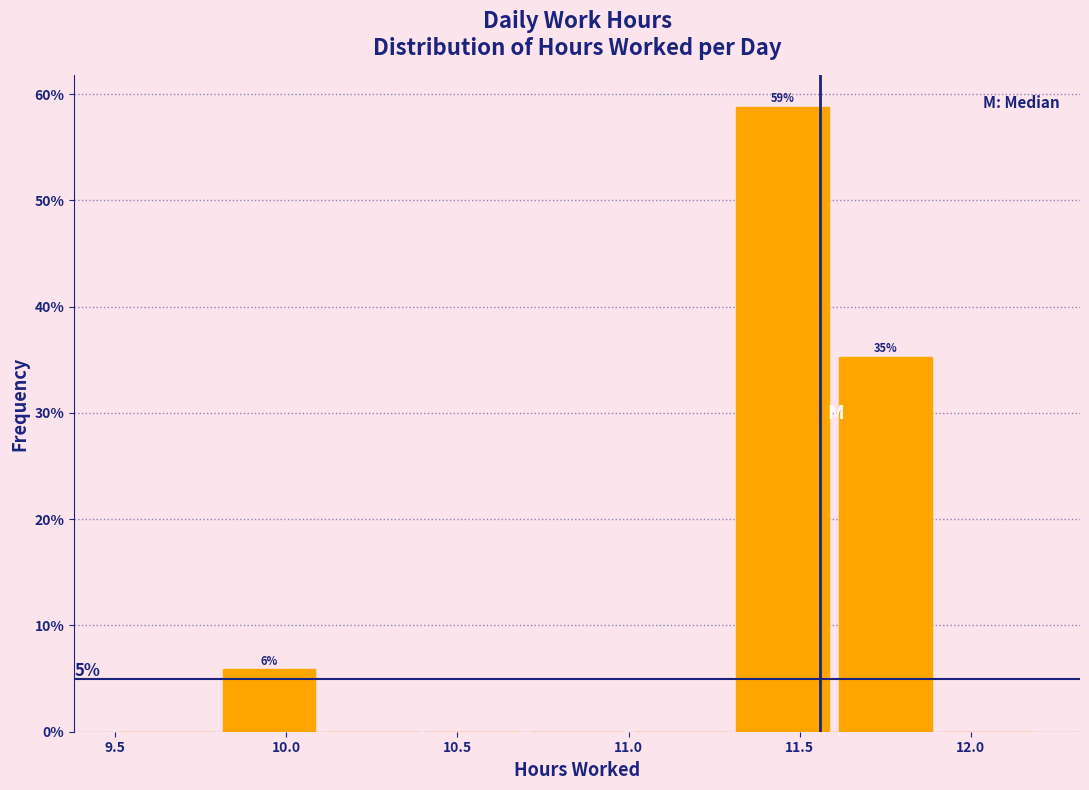

Over which range of the x-axis is the bar tallest?

11.3 to 11.6